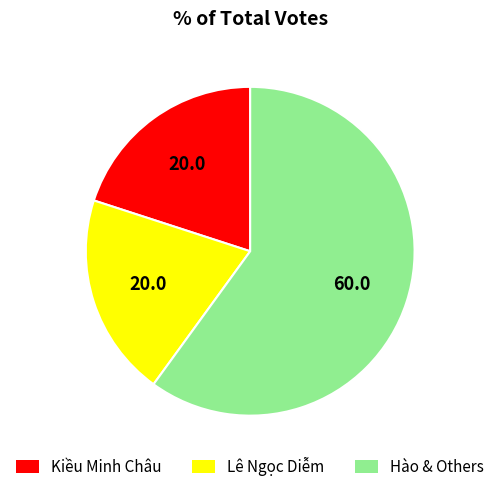

Is Kiều Minh Châu the majority of the pie?

No